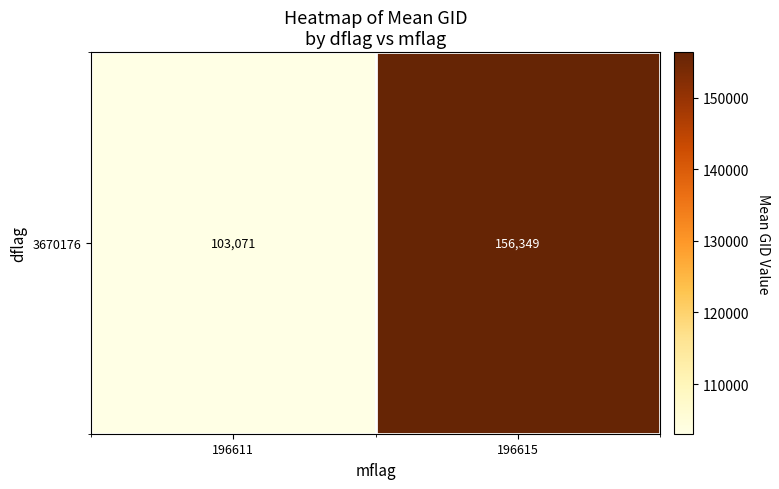

What is the sum of all values?

259420.2